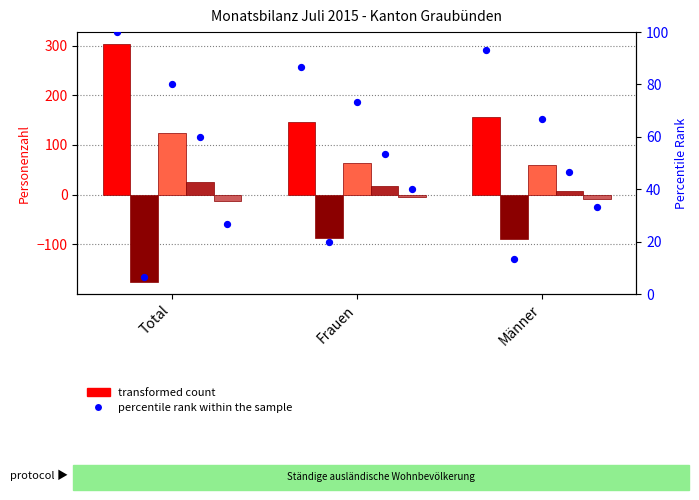

Is the value of percentile rank within the sample at Frauen greater than the value of Wanderungssaldo at Frauen?

No